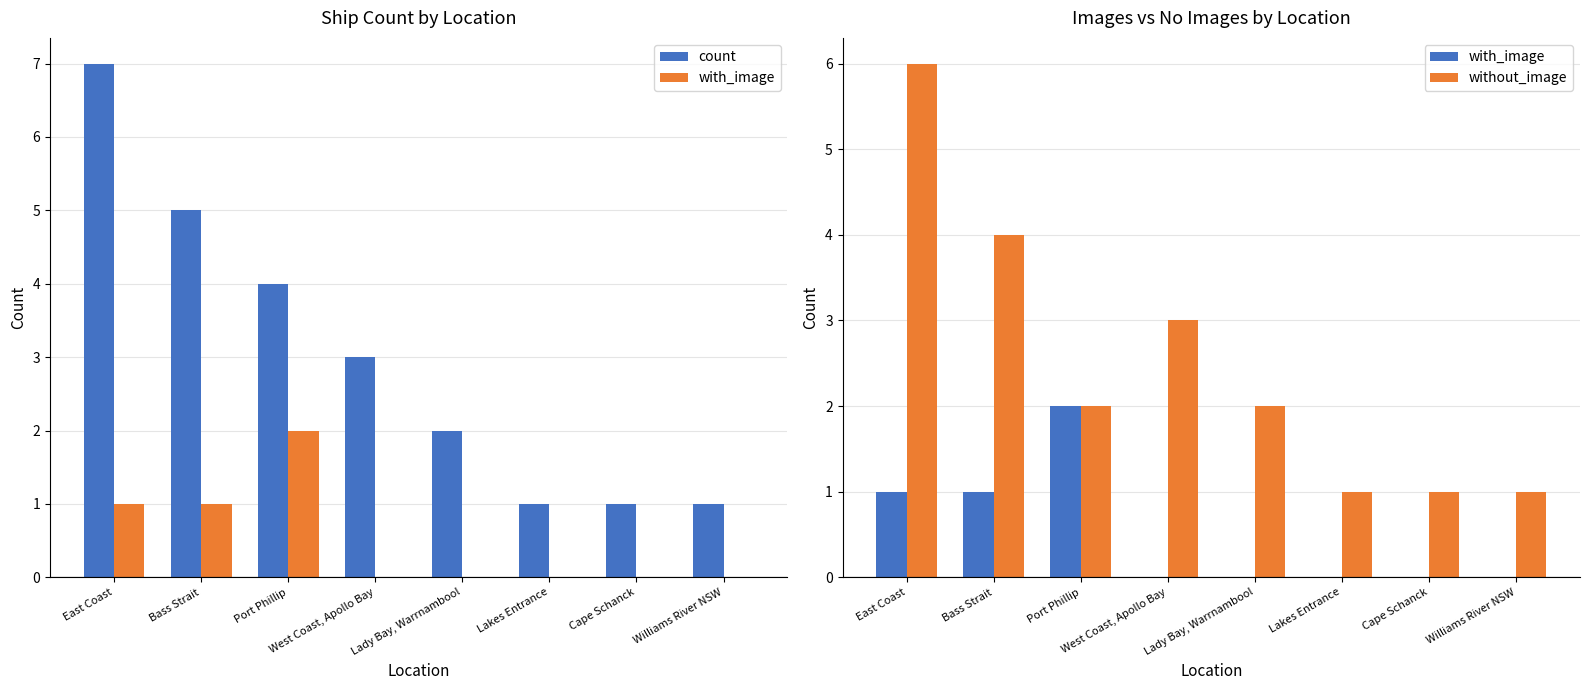

At how many categories does at least one series exceed 3?

3